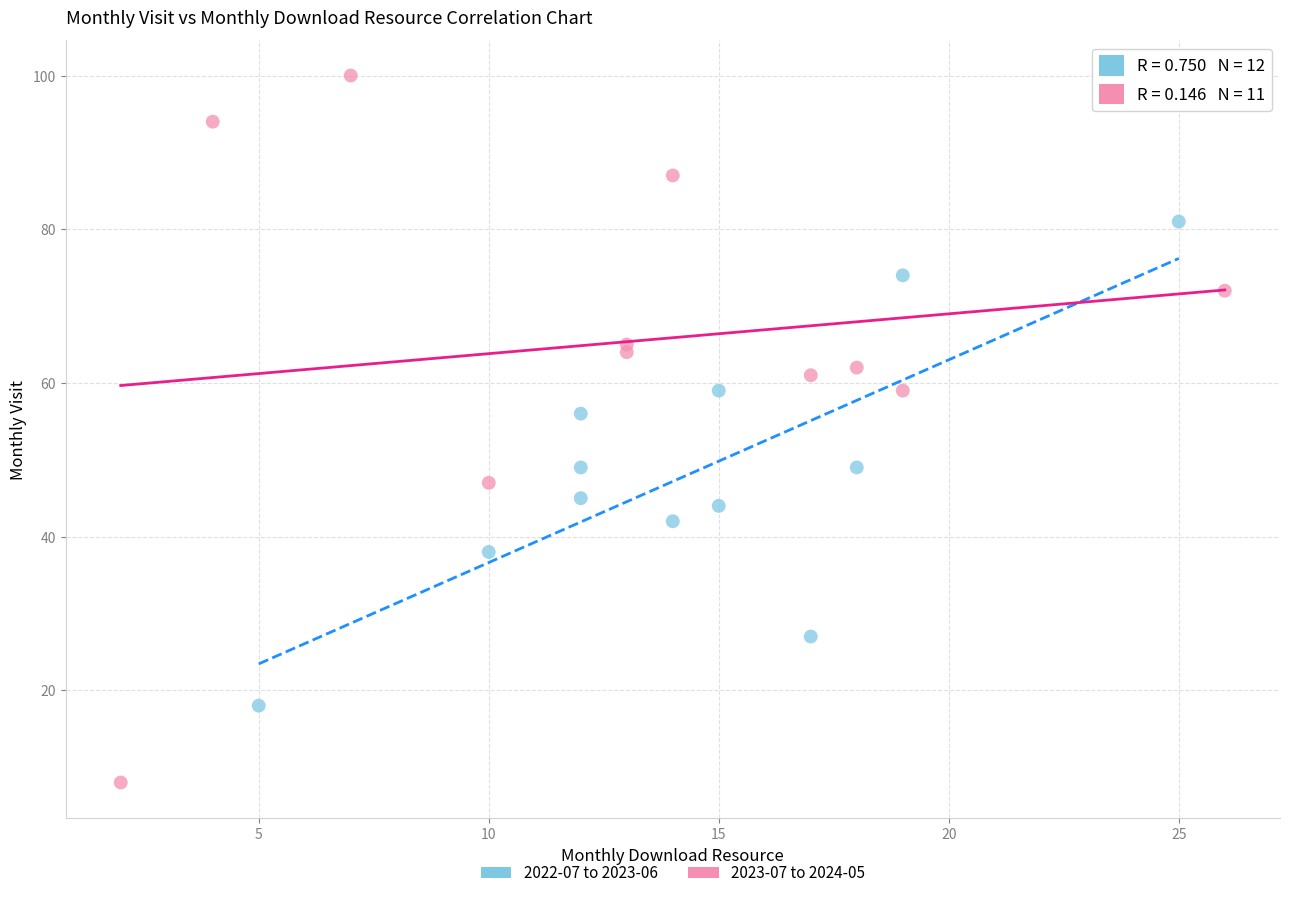

Which series contains the lowest Y value?

2023-07 to 2024-05